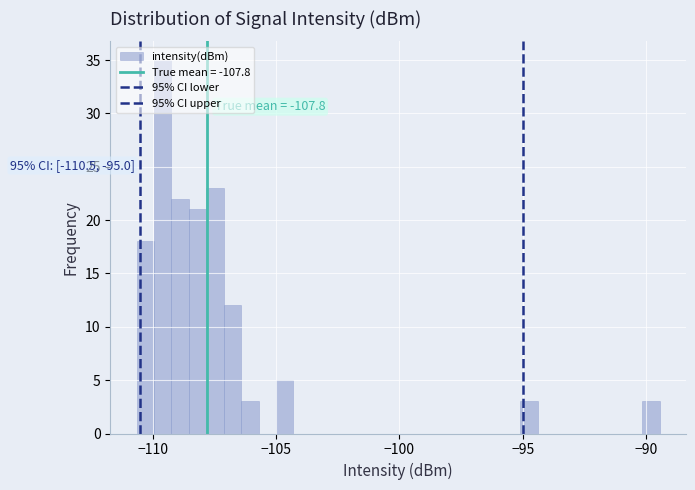

Read against the x-axis, roughly where is the centre of the tallest bar?

-109.5